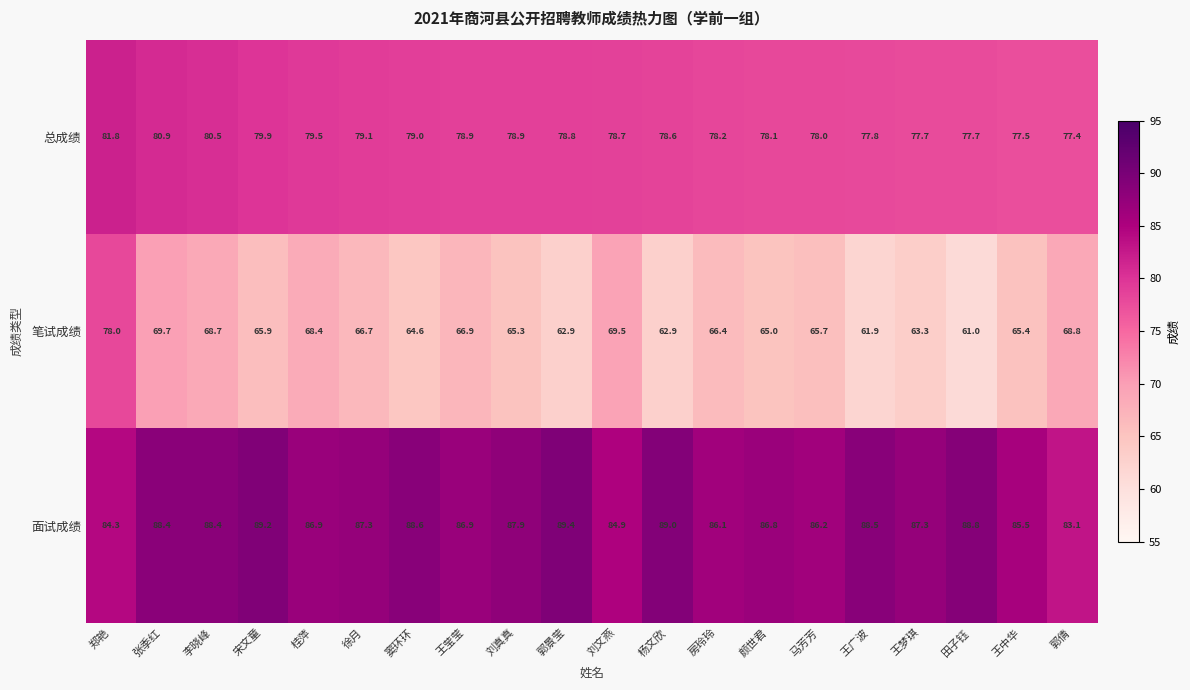

List the series in order of their overall mean, highest first.

面试成绩, 总成绩, 笔试成绩